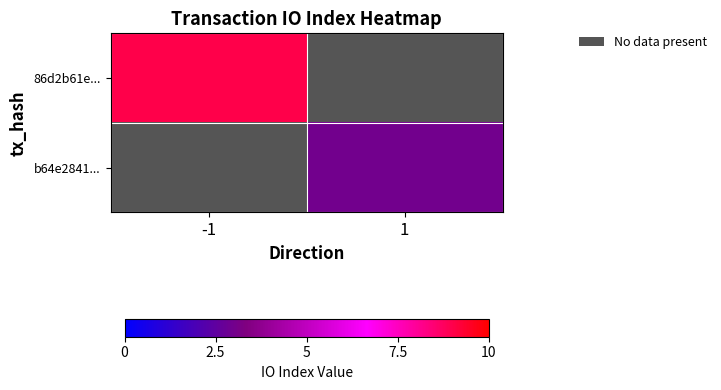

The value of b64e2841... at 1 is 3.0. True or false?

True